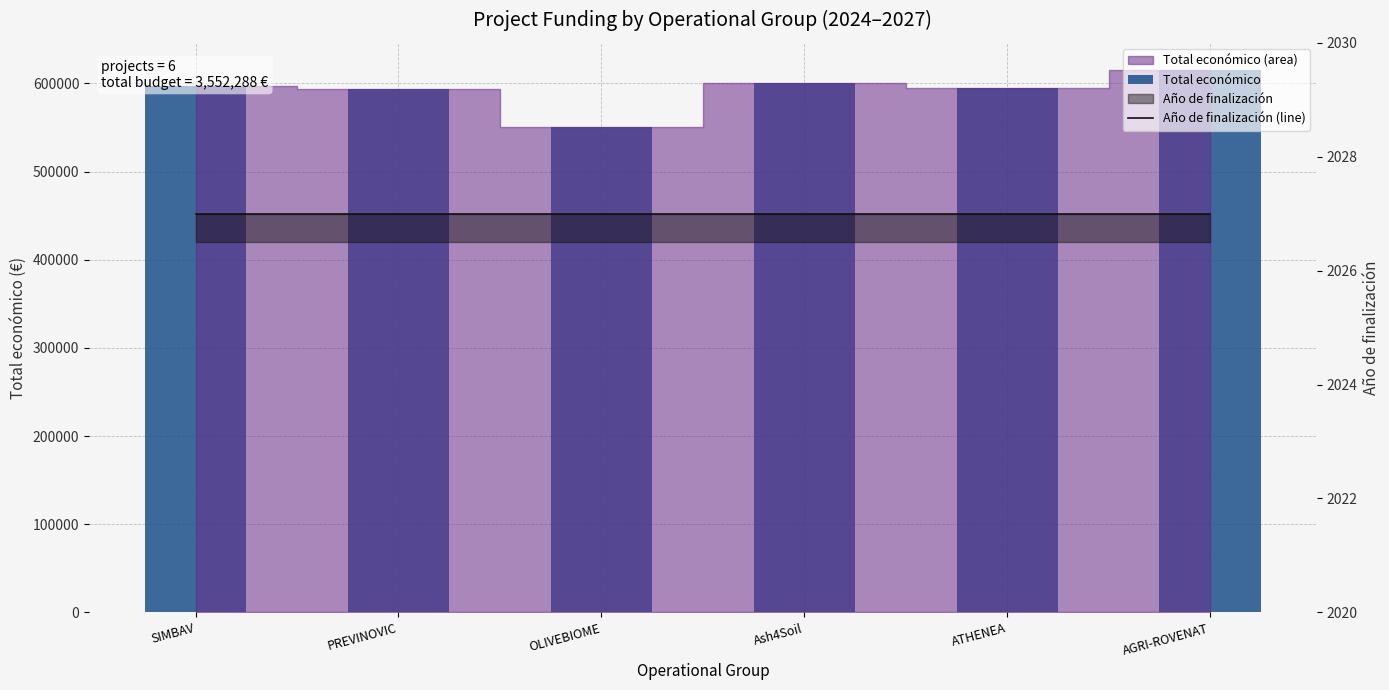

At PREVINOVIC, list the series in order from largest to smallest.

Total económico, Año de finalización (line)